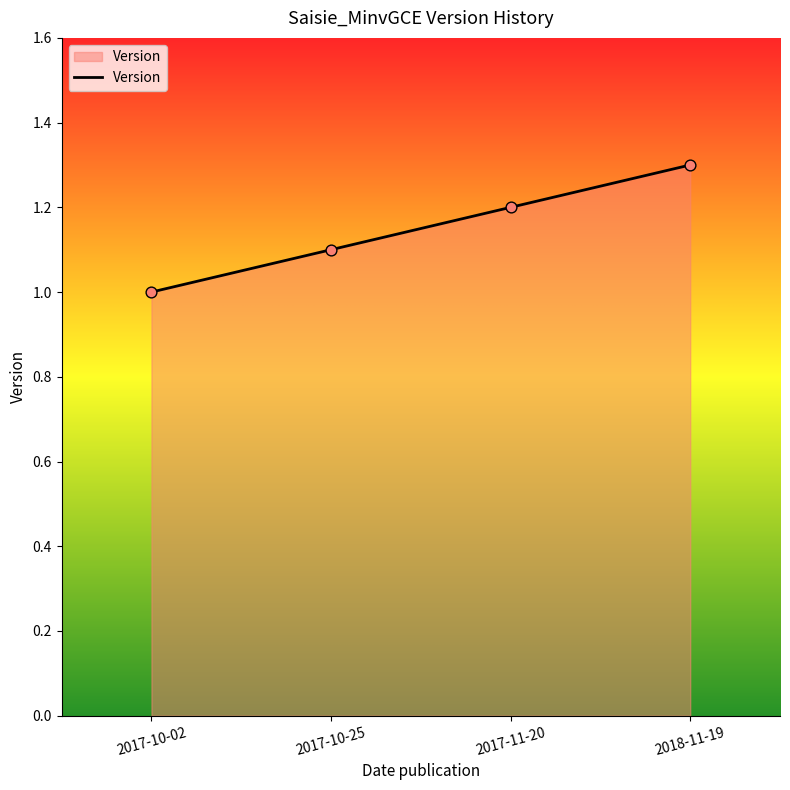

What is the change in value from 2017-10-25 to 2018-11-19?

+0.2